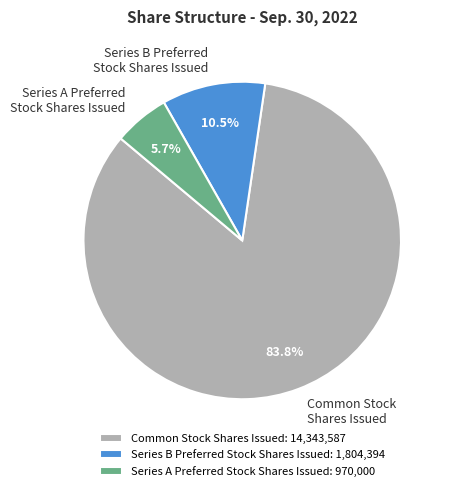

To the nearest percent, what is the difference between the largest and smallest slice percentages?

78%